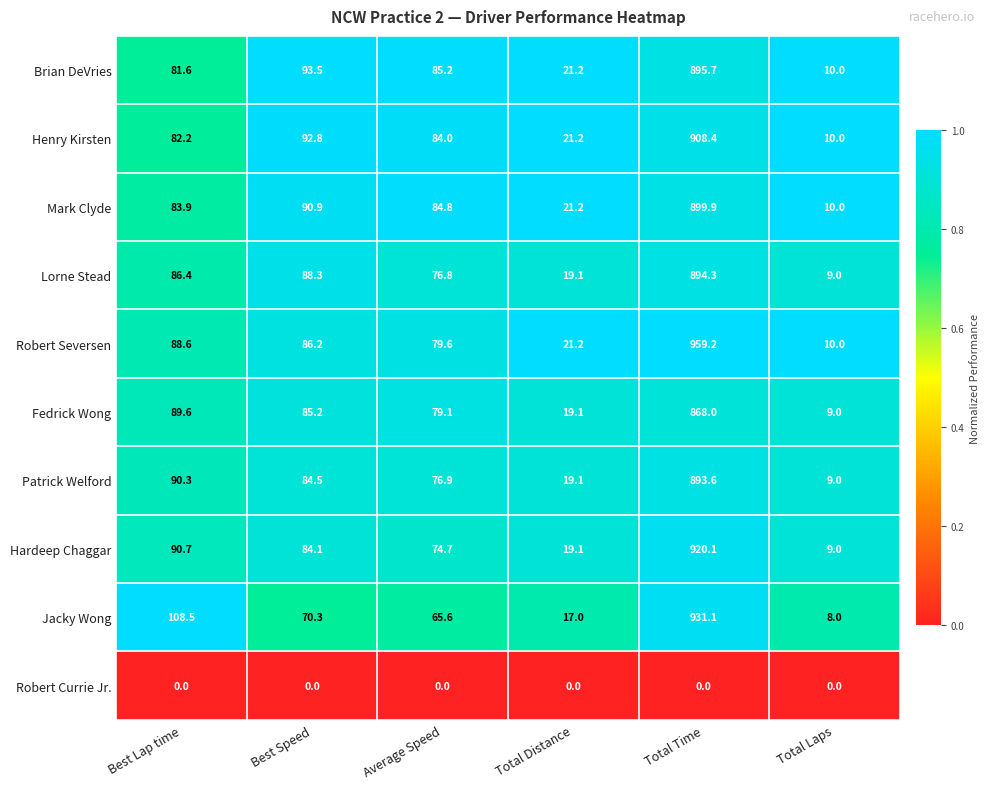

At which category is the sum across all series the highest?

Total Time